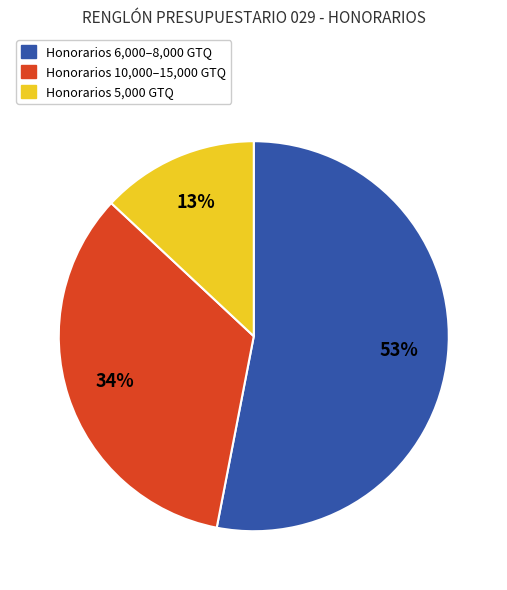

True or false: Honorarios 6,000–8,000 GTQ accounts for 53% of the total.

True